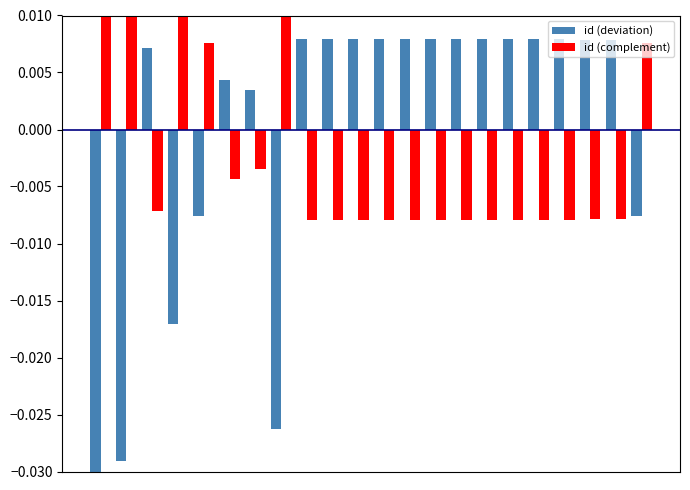

Which series has the largest range (max minus min)?

id (deviation)